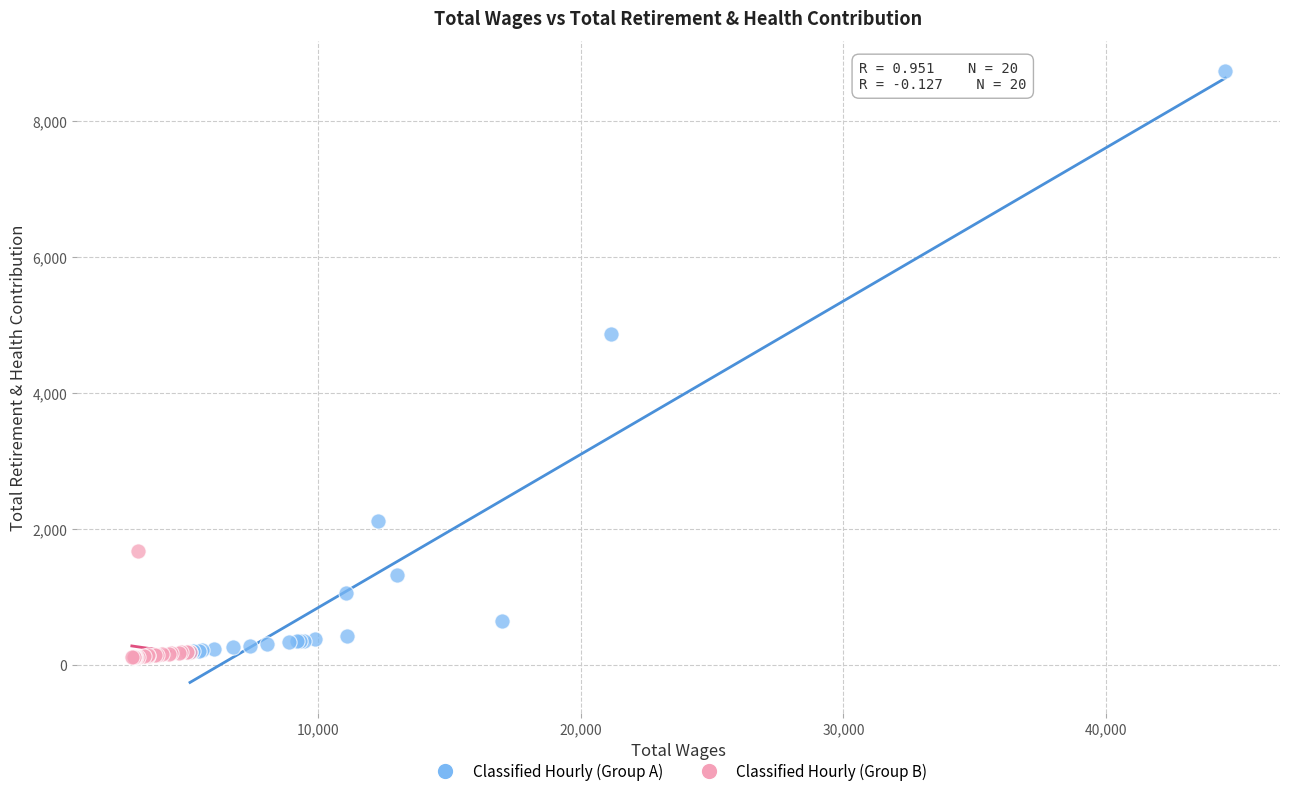

Which series reaches the minimum Y coordinate?

Classified Hourly (Group B)